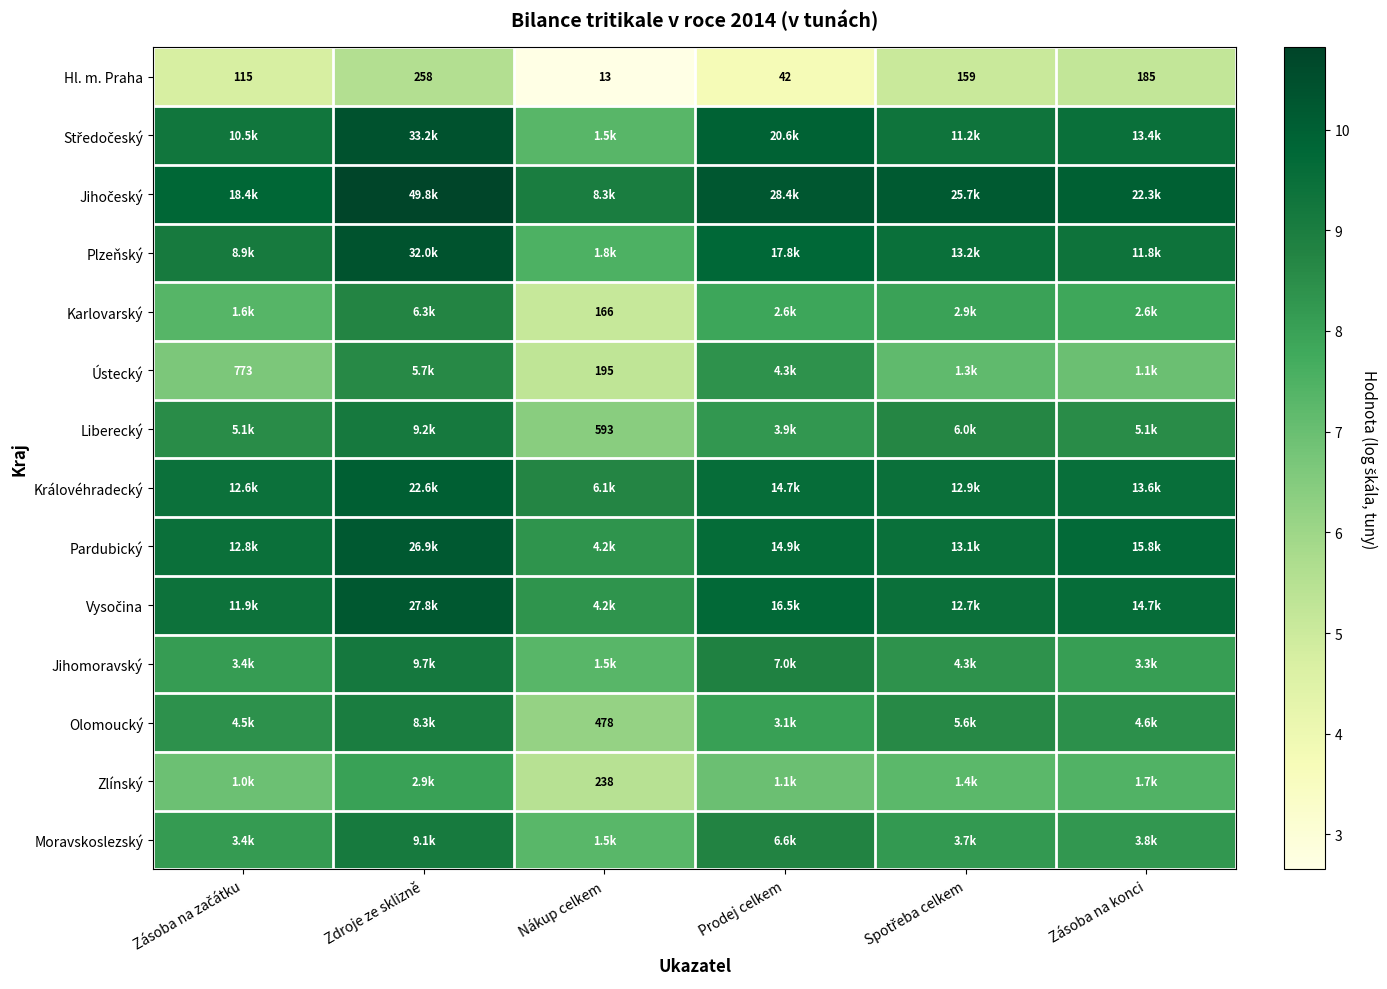

The value of Královéhradecký at Prodej celkem is 9.6. True or false?

True